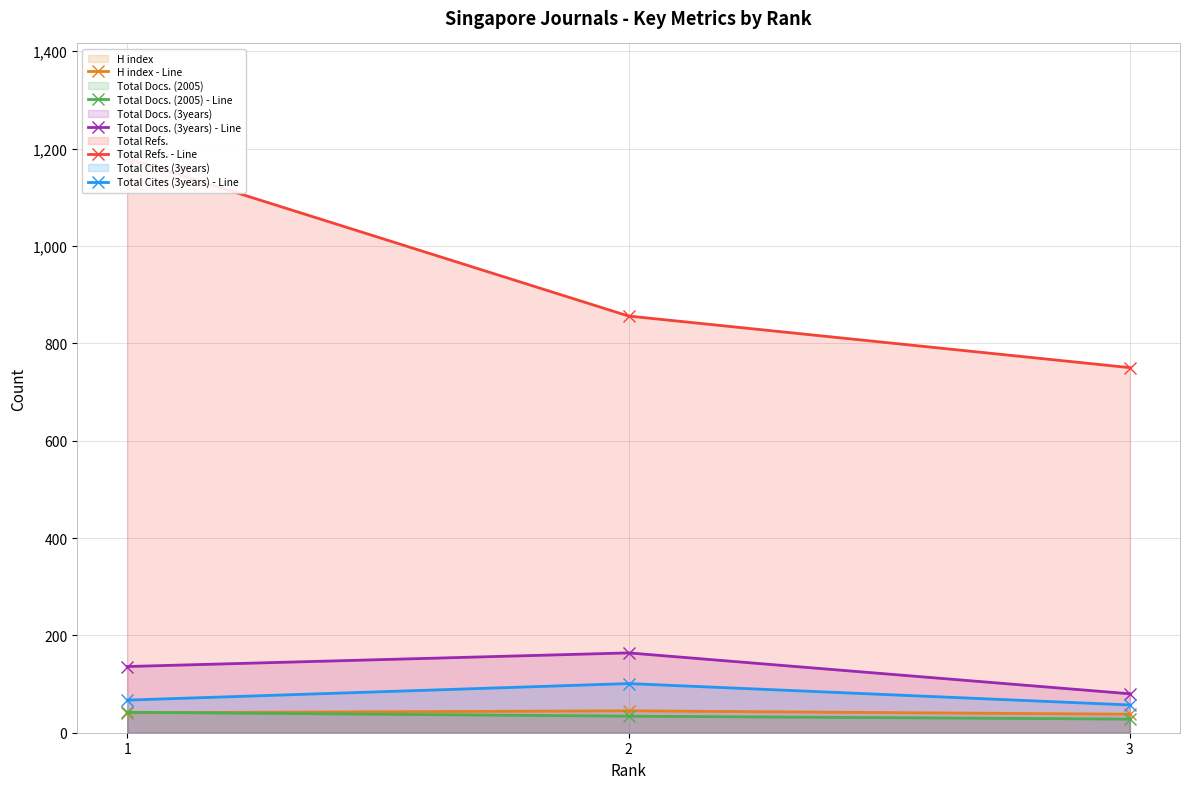

At 2, list the series in order from smallest to largest.

Total Docs. (2005) - Line, H index - Line, Total Cites (3years) - Line, Total Docs. (3years) - Line, Total Refs. - Line